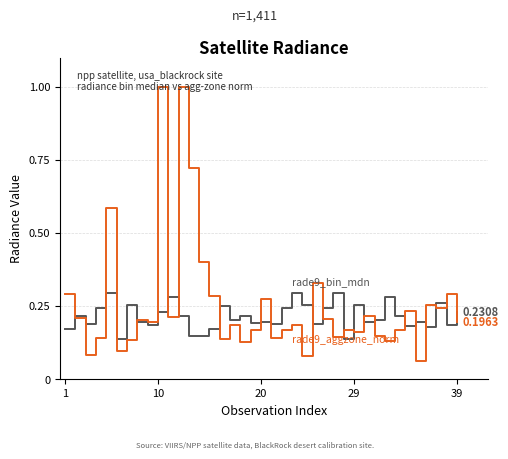

Does the chart display data point markers on the line(s)?

No